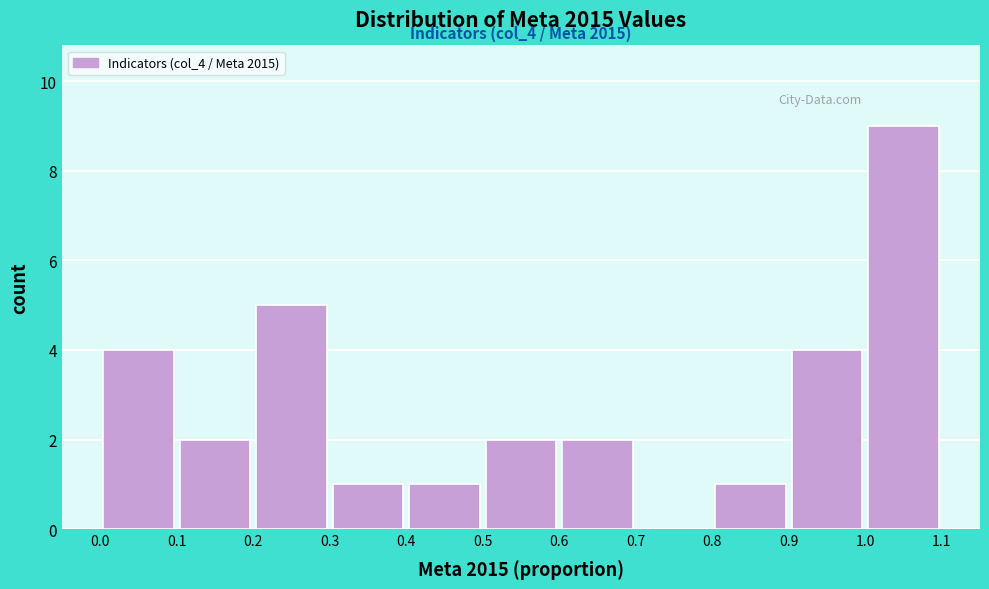

Over which range of the x-axis is the bar tallest?

1.0 to 1.1